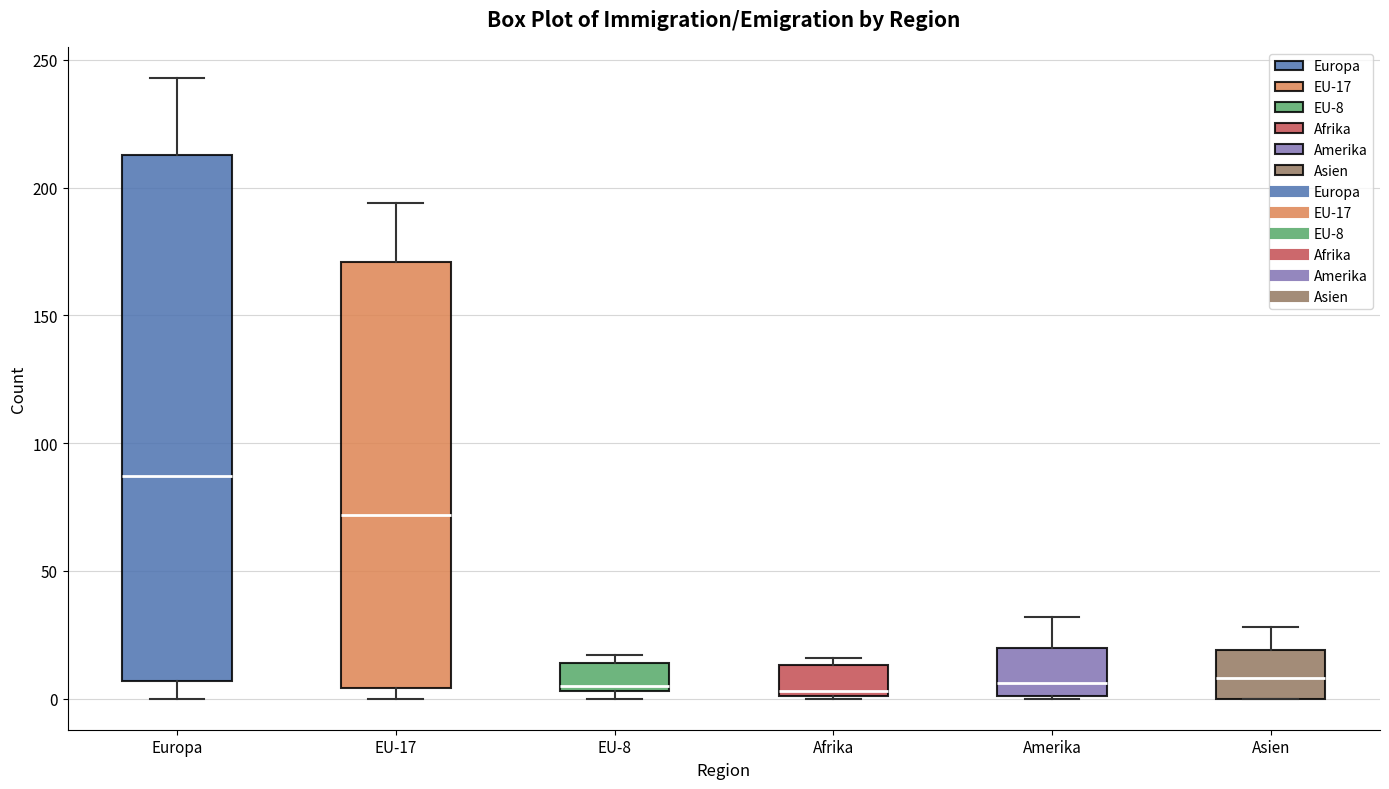

Reading left to right, transcribe this box plot: for each box, give where its median line is, the range the box spans, and where its two whiskers end, as read against the y-axis. The values are not printed on the chart, so give them approximately, as read against the axis.

Europa: median 85, box 5 to 215, whiskers 0 to 245
EU-17: median 70, box 5 to 170, whiskers 0 to 195
EU-8: median 5 (just above the box's lower edge), box 5 to 15, whiskers 0 to 15 (just above the box's upper edge)
Afrika: median 5, box 0 to 15, whiskers 0 to 15 (just above the box's upper edge)
Amerika: median 5, box 0 to 20, whiskers 0 to 30
Asien: median 10, box 0 to 20, whiskers 0 to 30